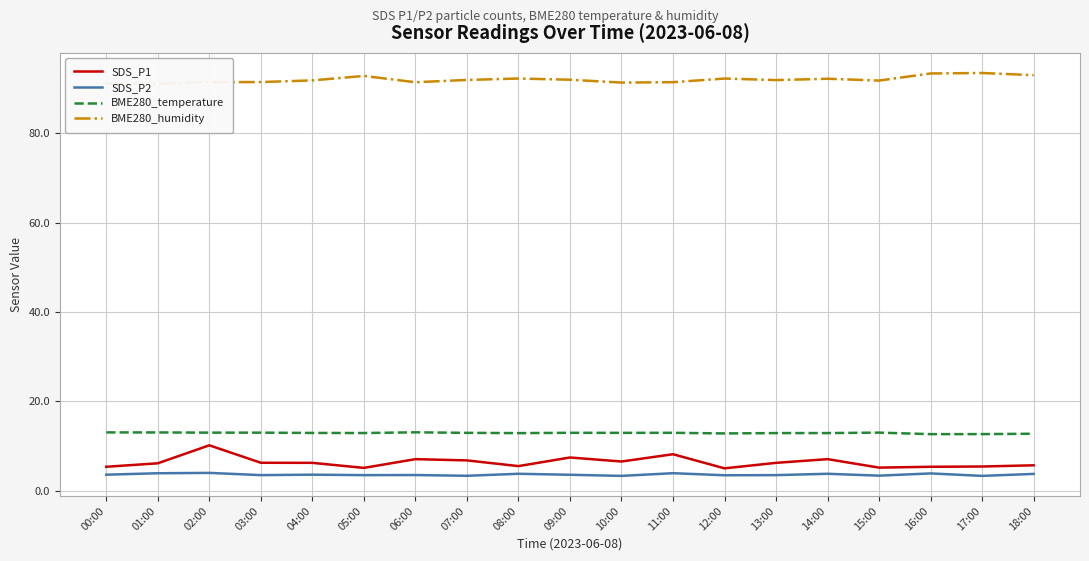

What are all the series names shown in the legend?

SDS_P1, SDS_P2, BME280_temperature, BME280_humidity